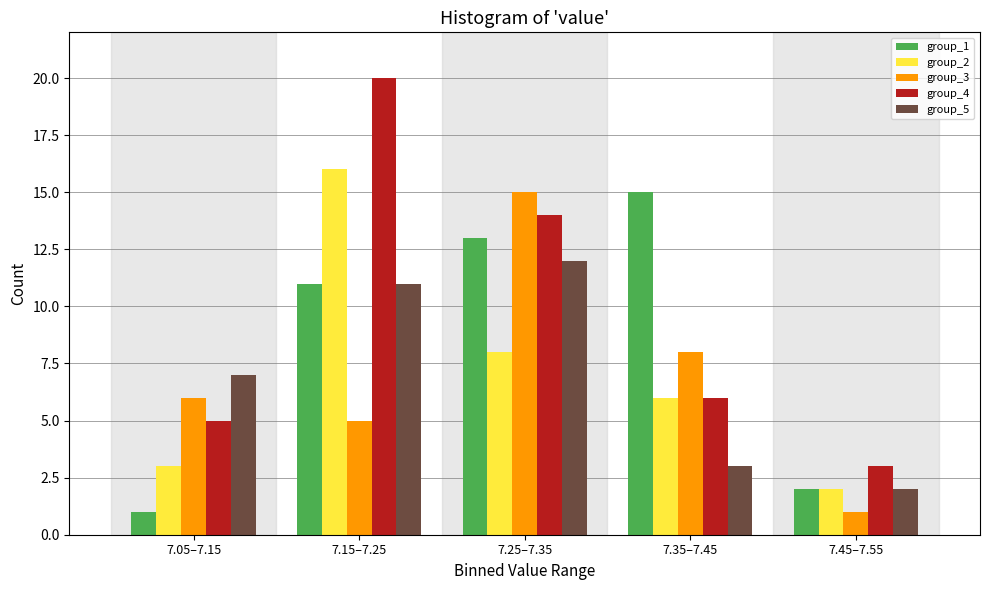

Reading left to right, list all the values displayed in this chart.

group_1: 7.05–7.15=1	7.15–7.25=11	7.25–7.35=13	7.35–7.45=15	7.45–7.55=2
group_2: 7.05–7.15=3	7.15–7.25=16	7.25–7.35=8	7.35–7.45=6	7.45–7.55=2
group_3: 7.05–7.15=6	7.15–7.25=5	7.25–7.35=15	7.35–7.45=8	7.45–7.55=1
group_4: 7.05–7.15=5	7.15–7.25=20	7.25–7.35=14	7.35–7.45=6	7.45–7.55=3
group_5: 7.05–7.15=7	7.15–7.25=11	7.25–7.35=12	7.35–7.45=3	7.45–7.55=2